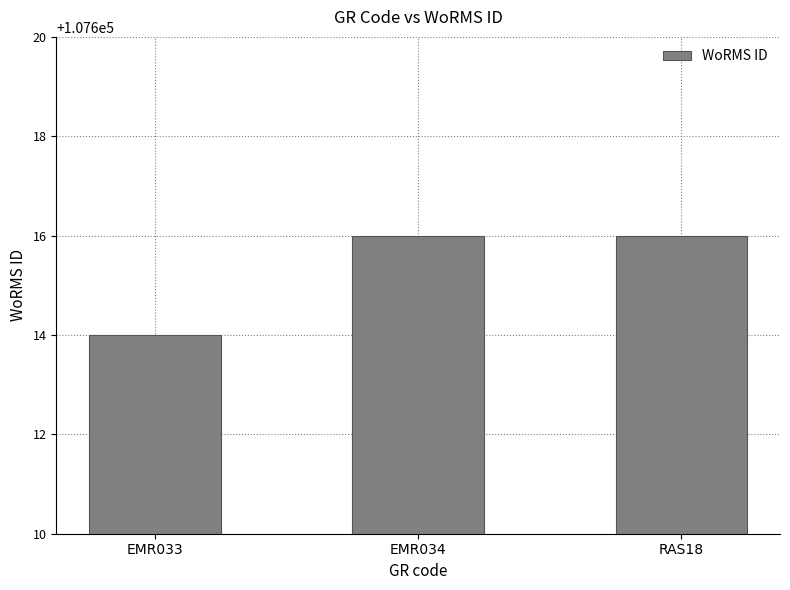

What is the greatest value displayed?

107616